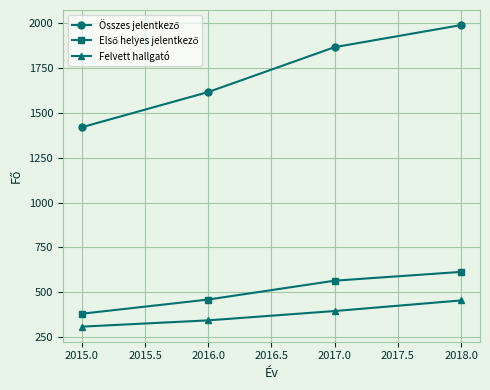

Count the number of data series in this chart.

3